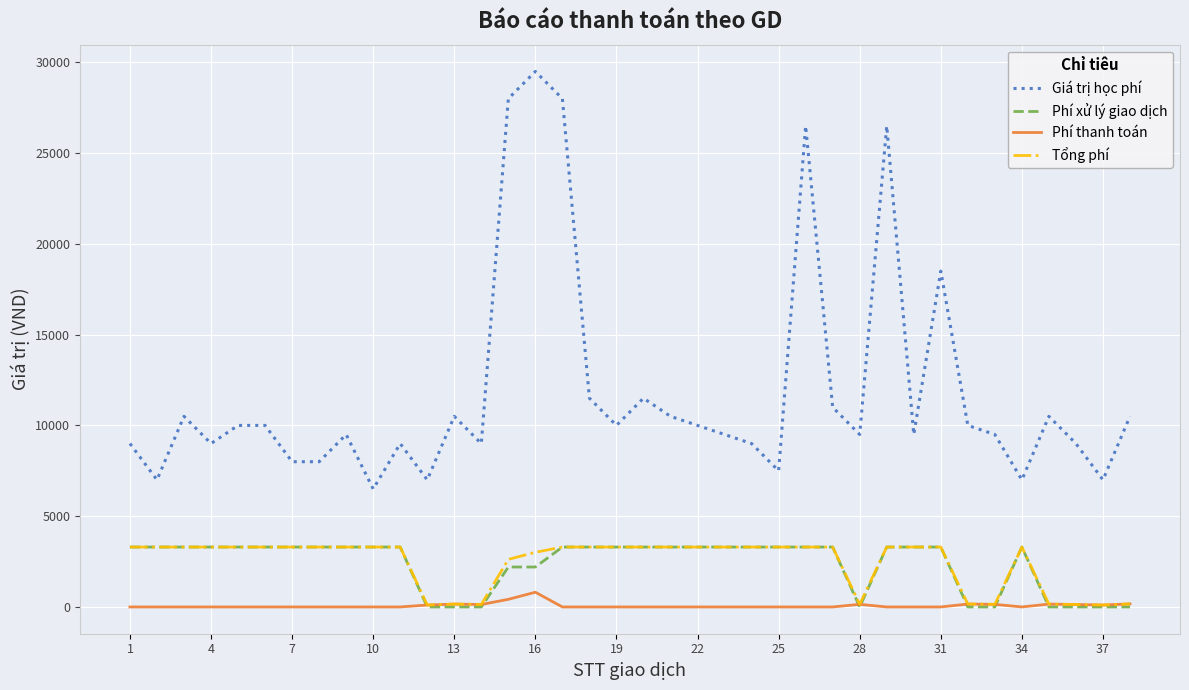

Which series has the largest range (max minus min)?

Giá trị học phí